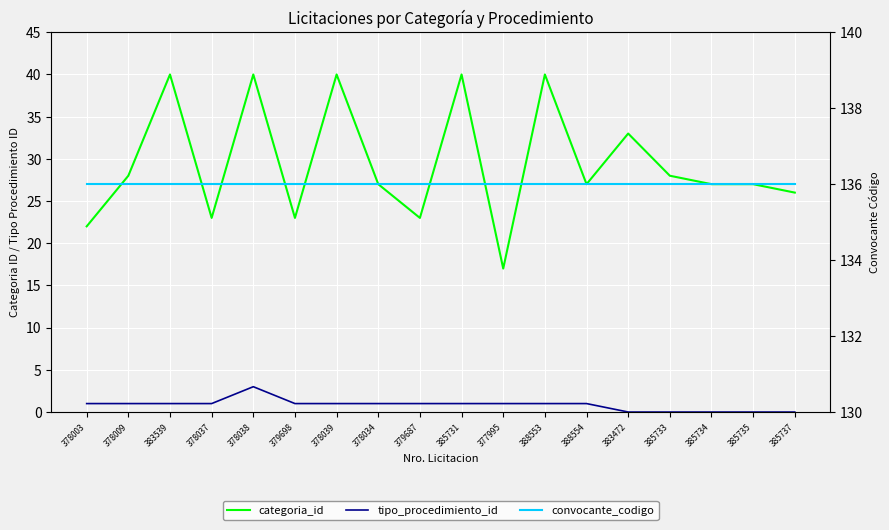

What is the label of the 1st point from the left?

378003